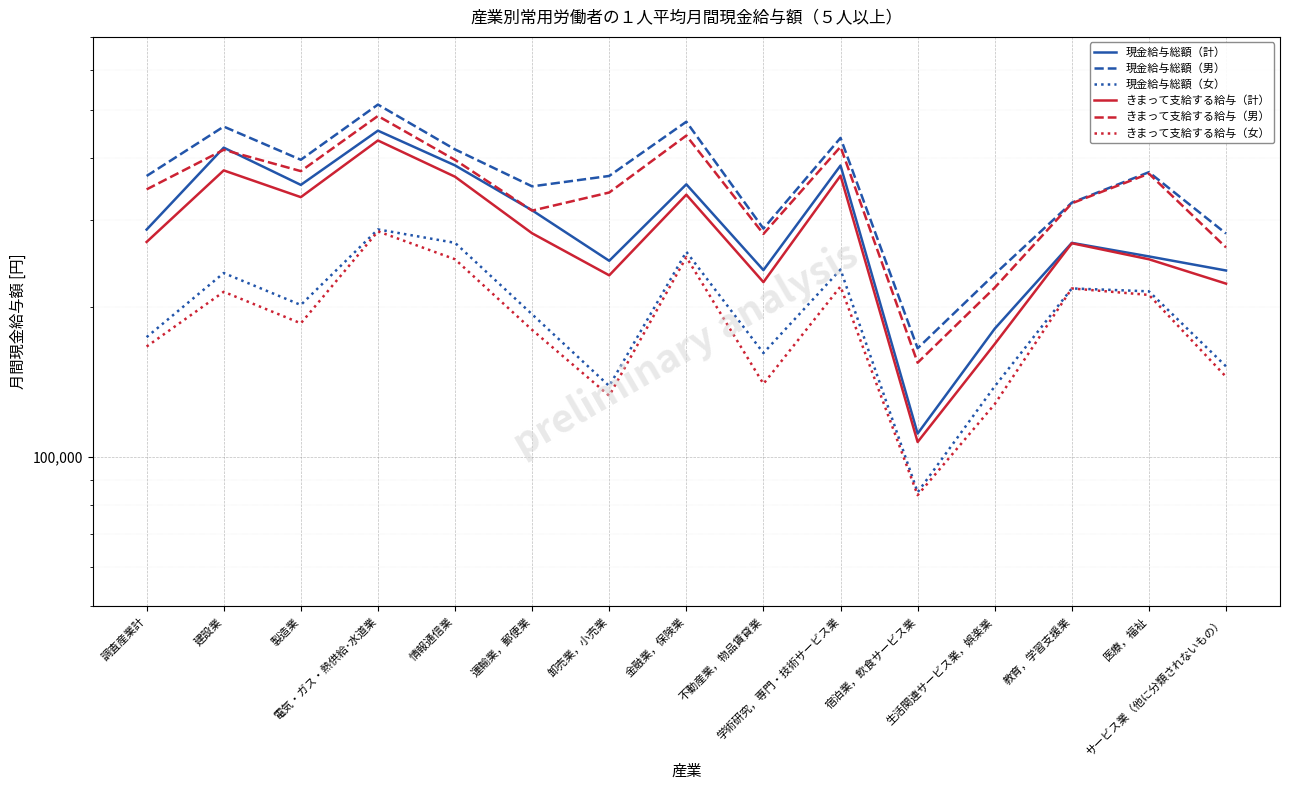

What is the total value across all series at 不動産業，物品賃貸業?

1333227